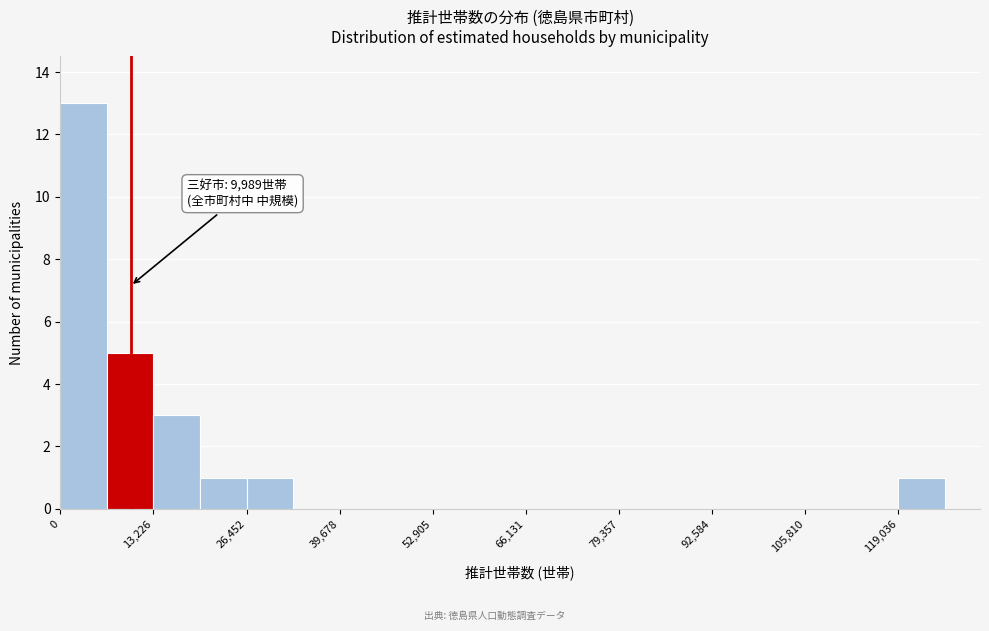

Around what value on the x-axis is the tallest bar? Give the approximate position of its centre, as read against the axis.

4000